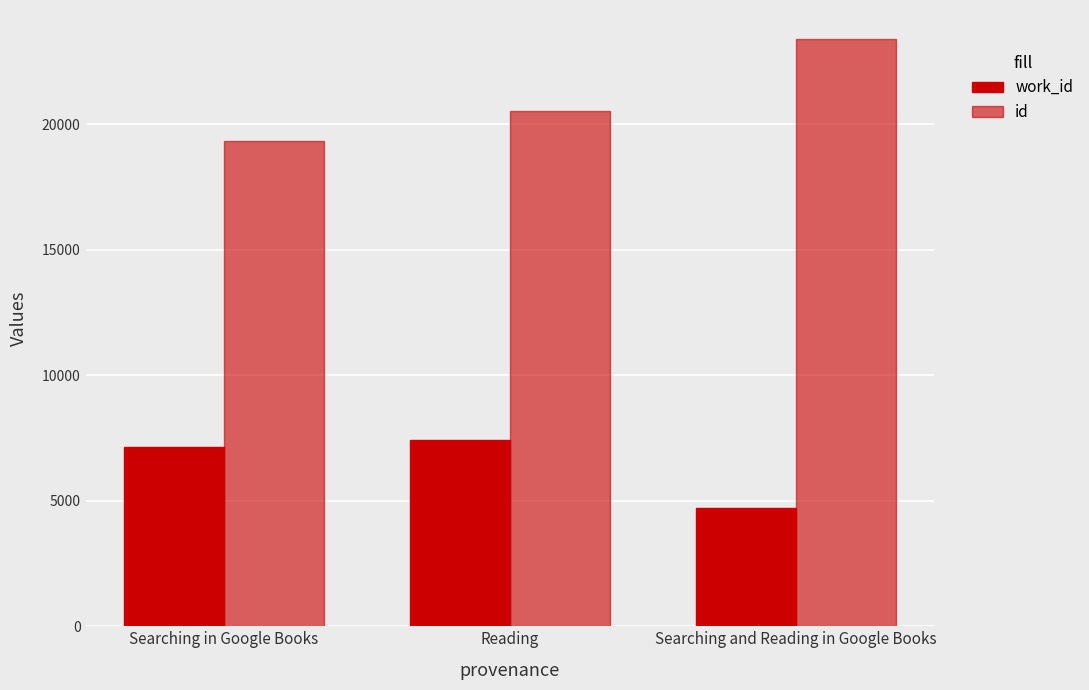

Does the chart contain any negative values?

No